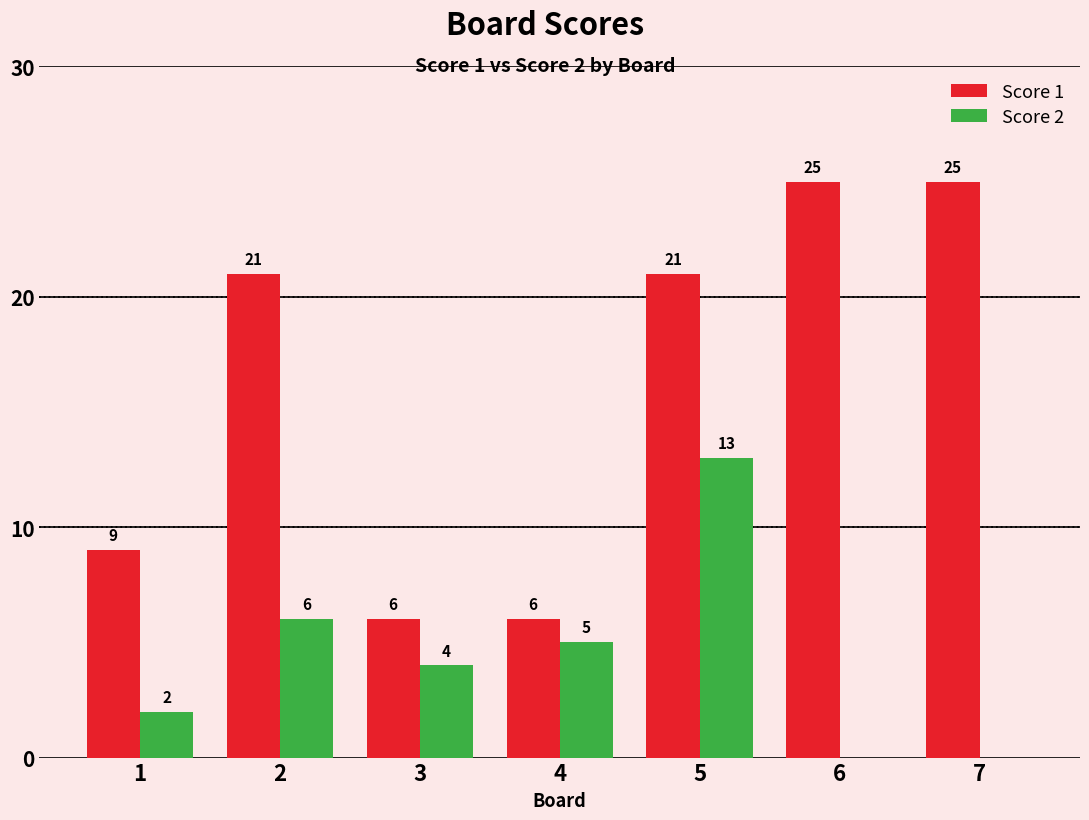

How many Score 1 values are between 6 and 25?

7